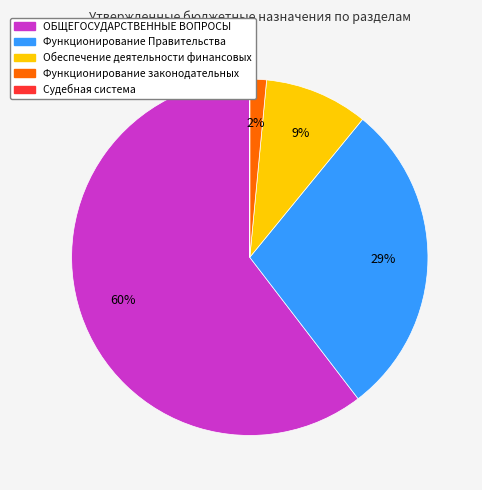

Which slice is the largest?

ОБЩЕГОСУДАРСТВЕННЫЕ ВОПРОСЫ